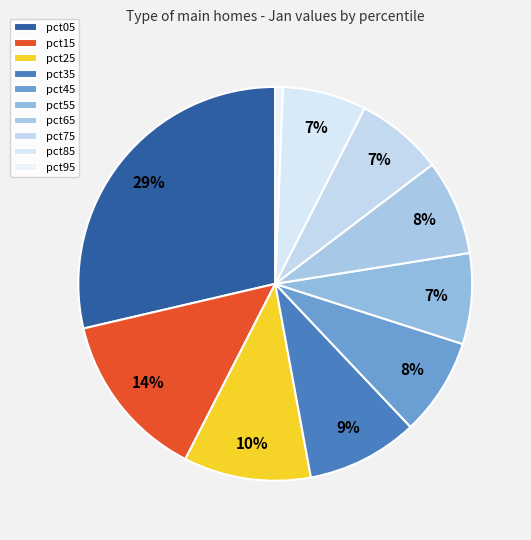

Count the number of slices in the pie.

10